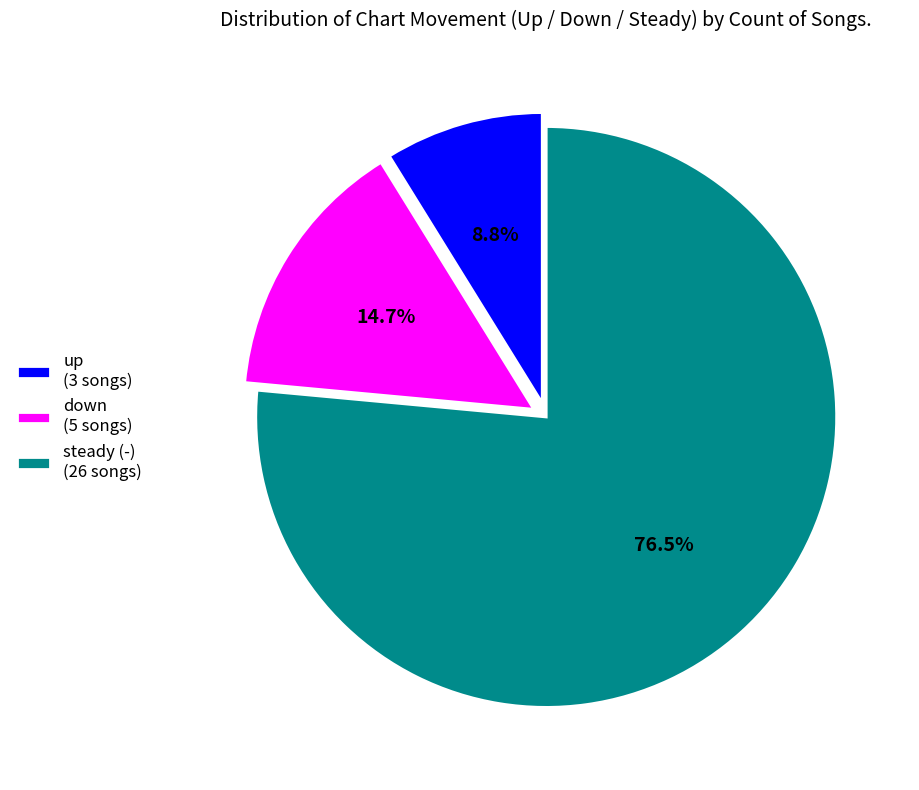

Approximately how many times larger is the value at down (5 songs) compared to up (3 songs)?

1.7